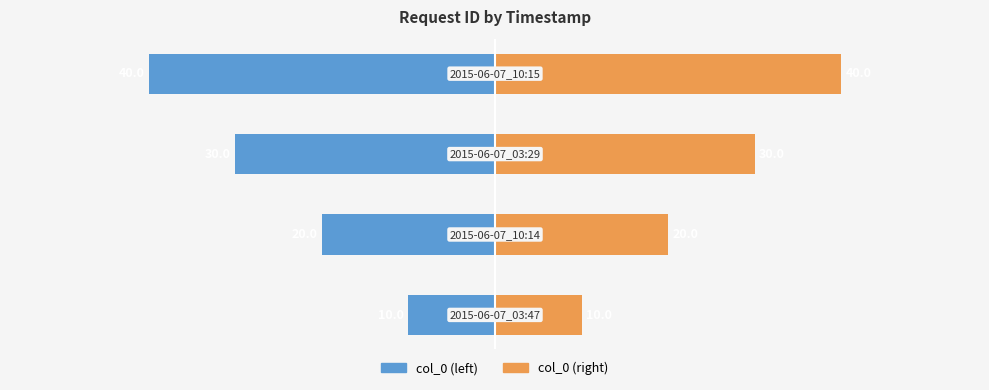

Where is col_0 (left) nearest to the value -25?

1